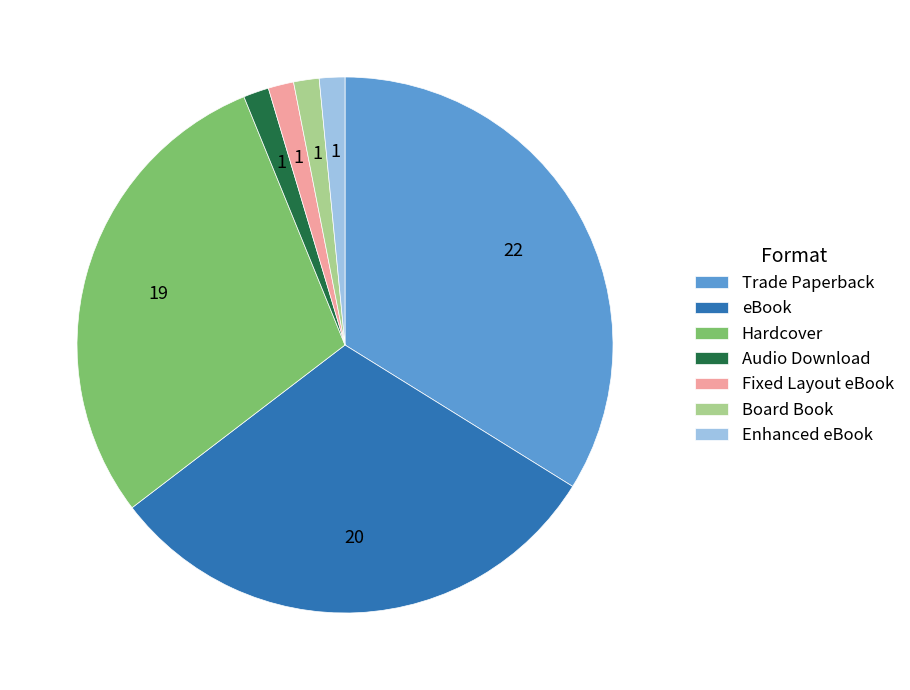

Which category has the biggest portion of the pie?

Trade Paperback